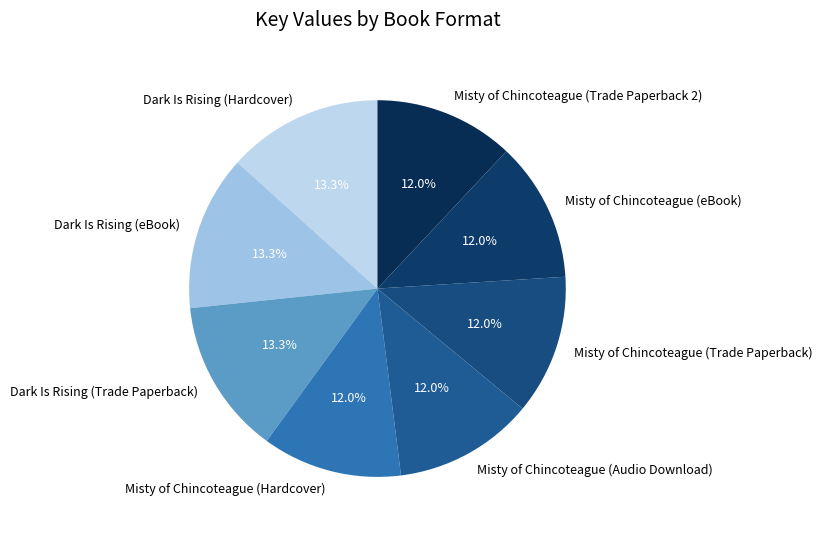

What percentage is the Misty of Chincoteague (Trade Paperback 2) slice, to the nearest percent?

12%